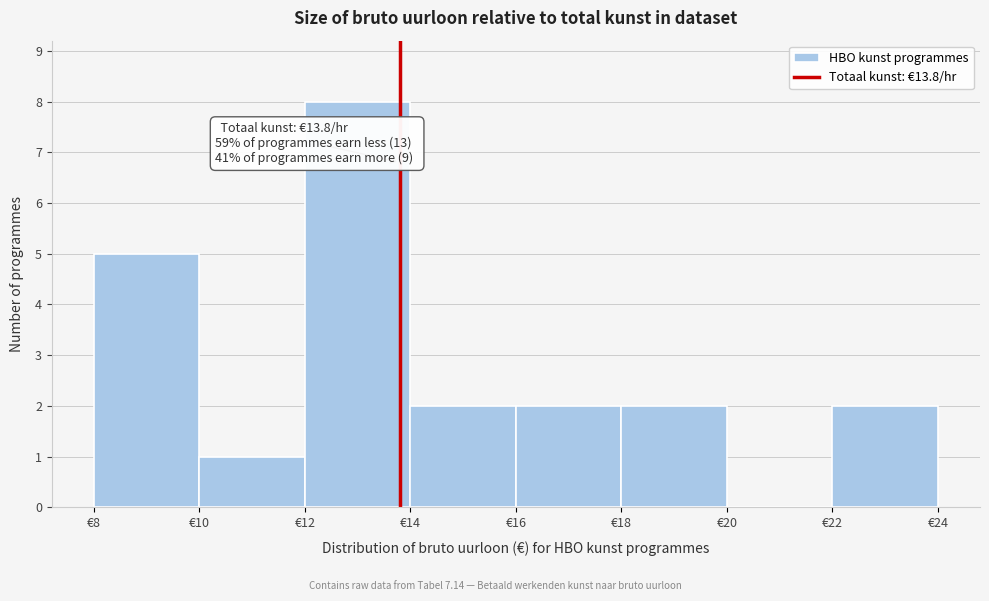

Which range on the x-axis has the tallest bar?

12 to 14